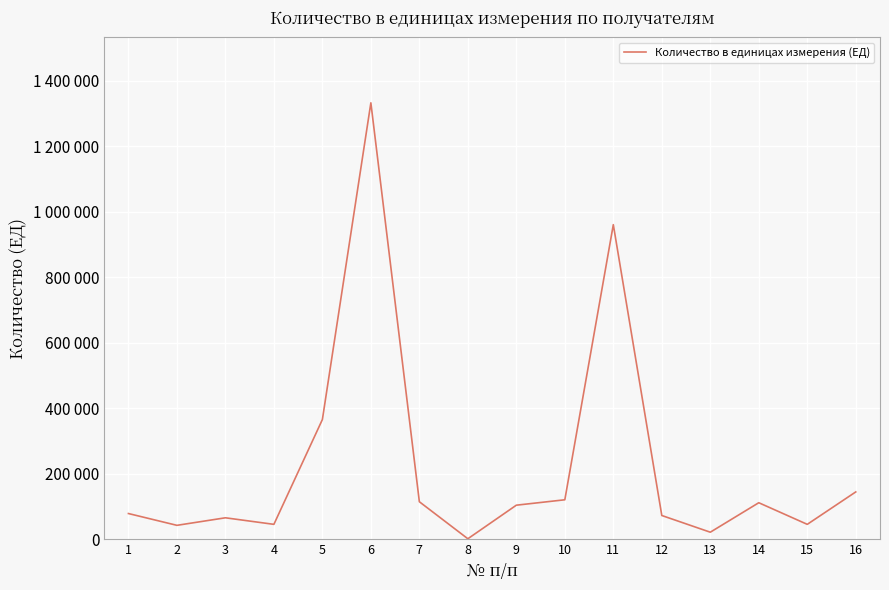

Which category has the lowest value across all series?

8